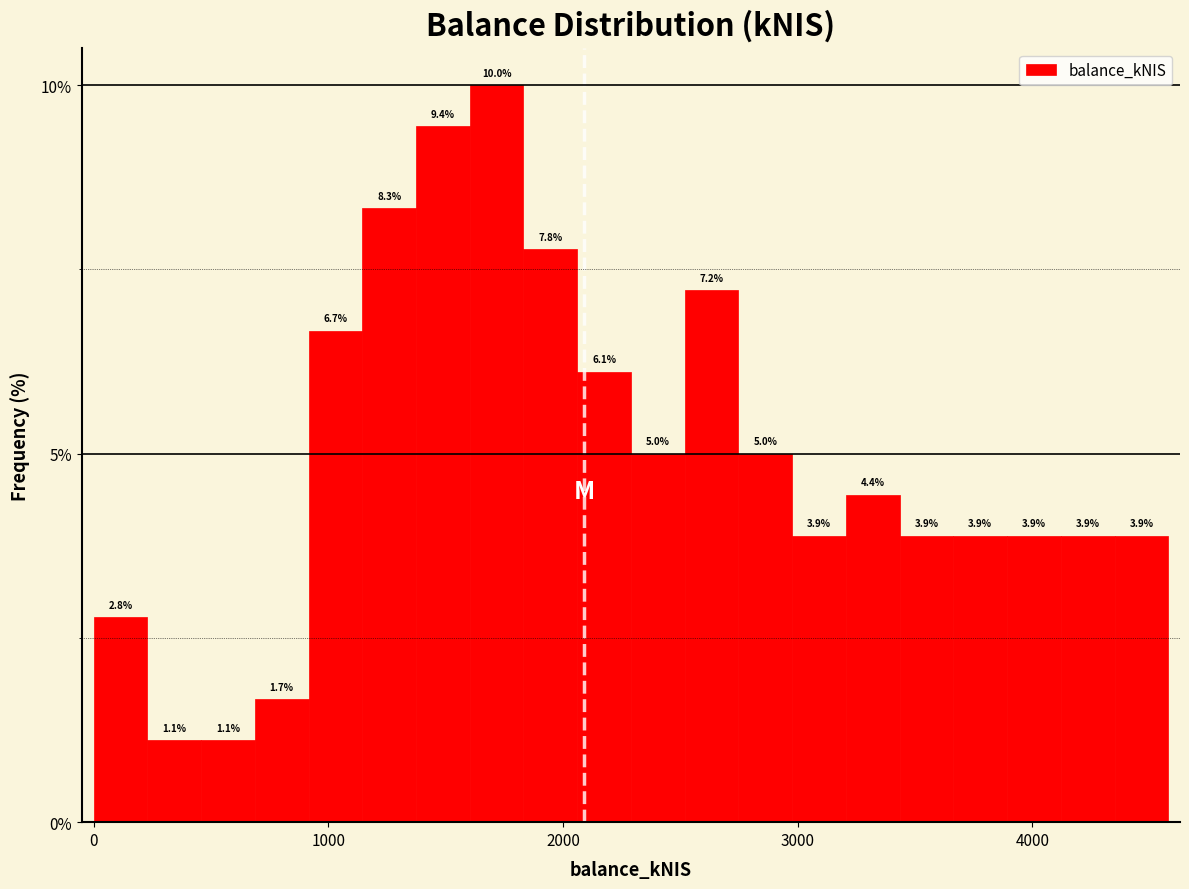

Read against the x-axis, roughly where is the centre of the tallest bar?

1700